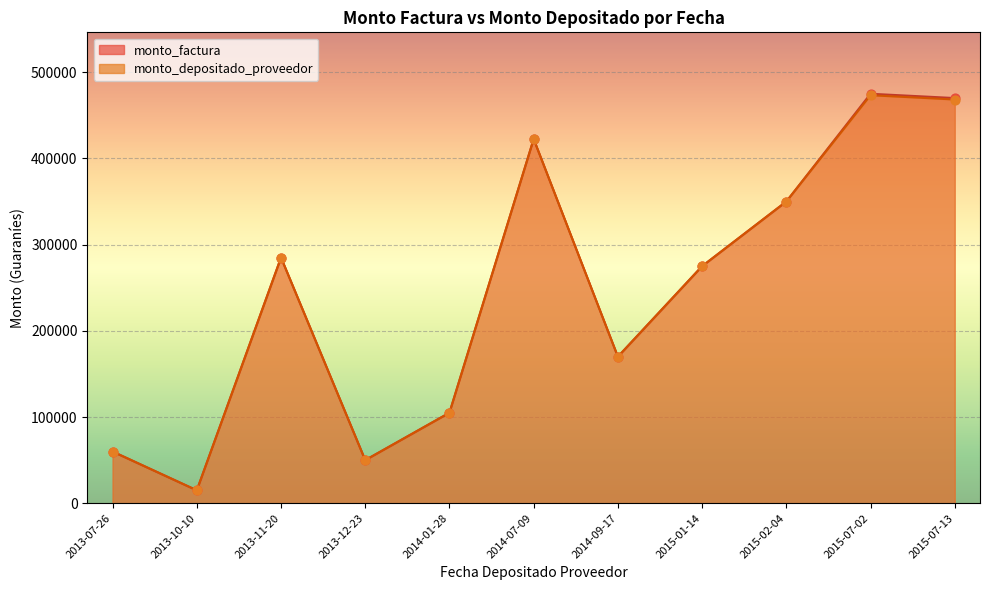

What is the total value across all series at 2013-10-10?

30000